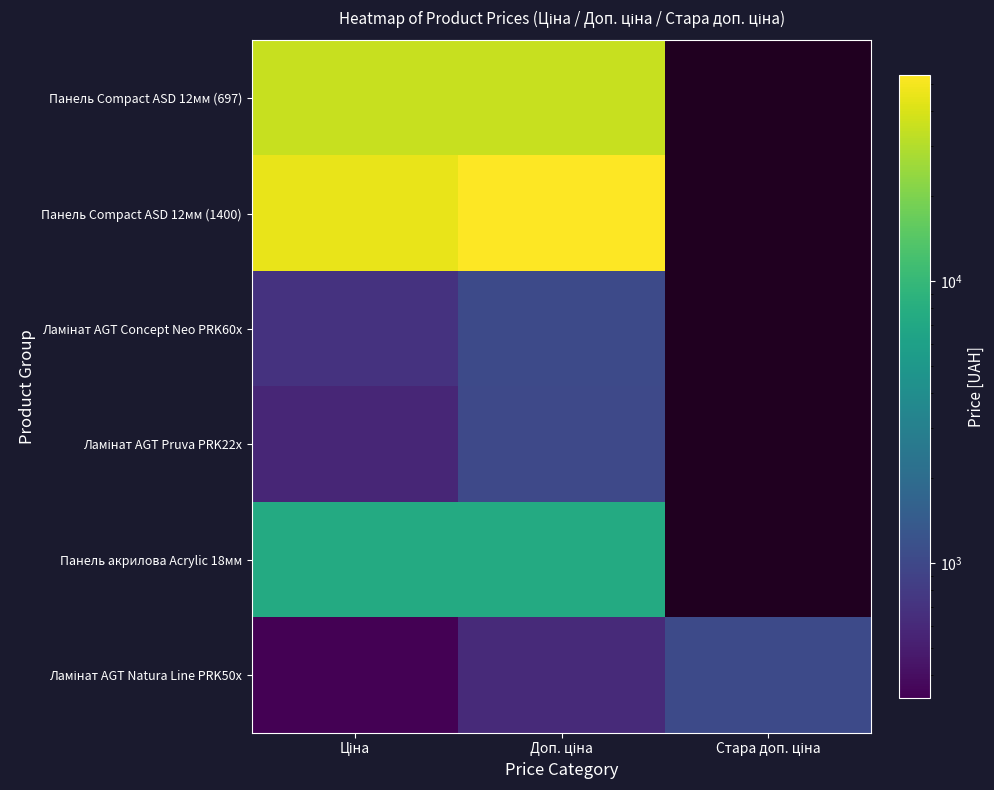

Is it true that Панель акрилова Acrylic 18мм equals 7453.8 at Ціна?

True